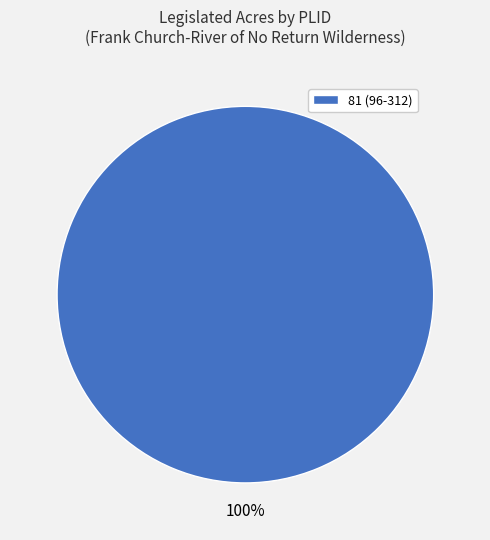

Is there a majority slice in this chart?

Yes